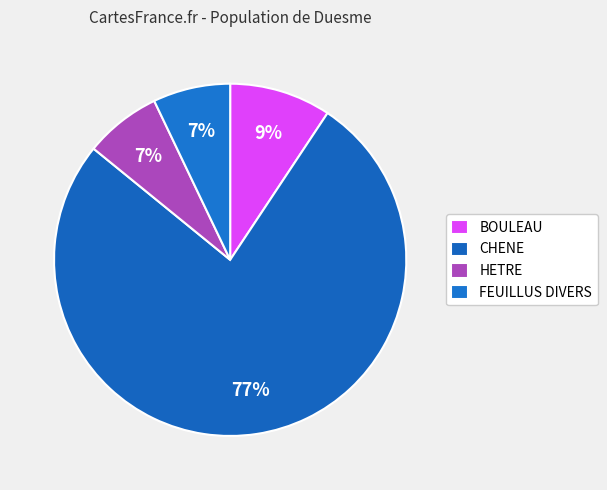

Count the number of slices in the pie.

4